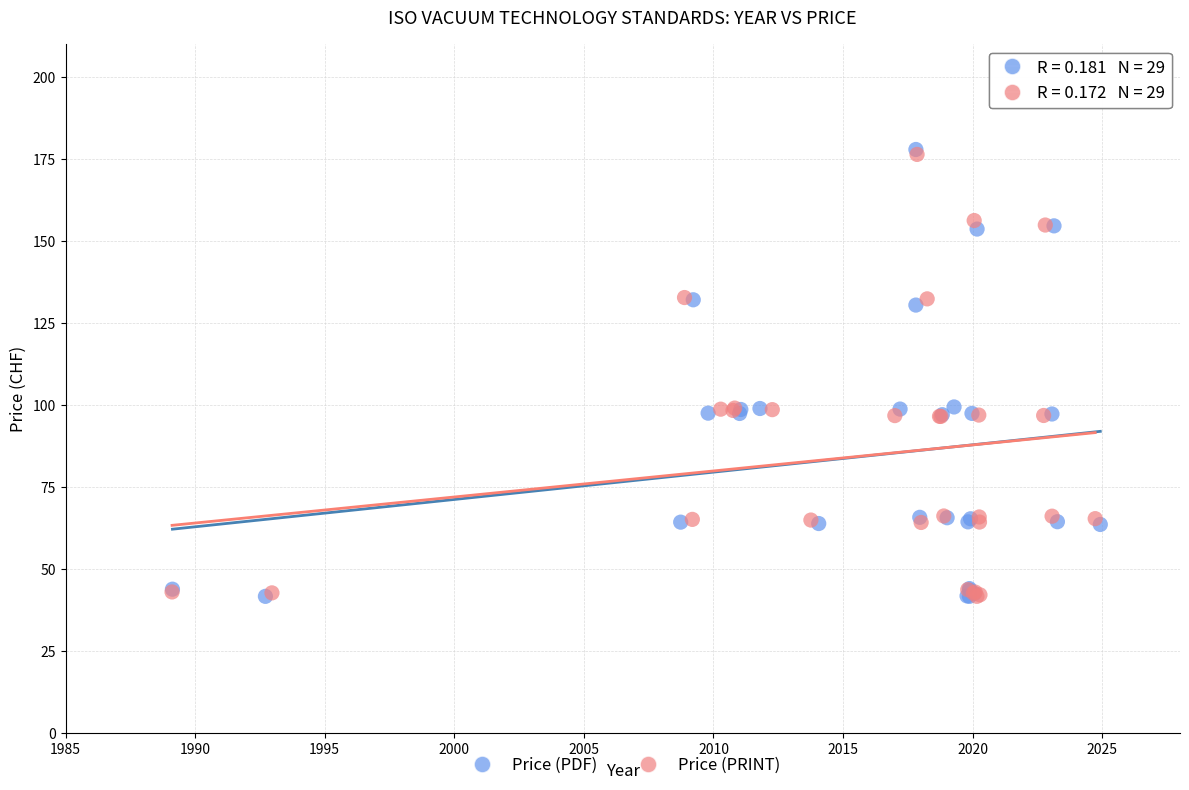

What are all the series names shown in the legend?

Price (PDF), Price (PRINT)